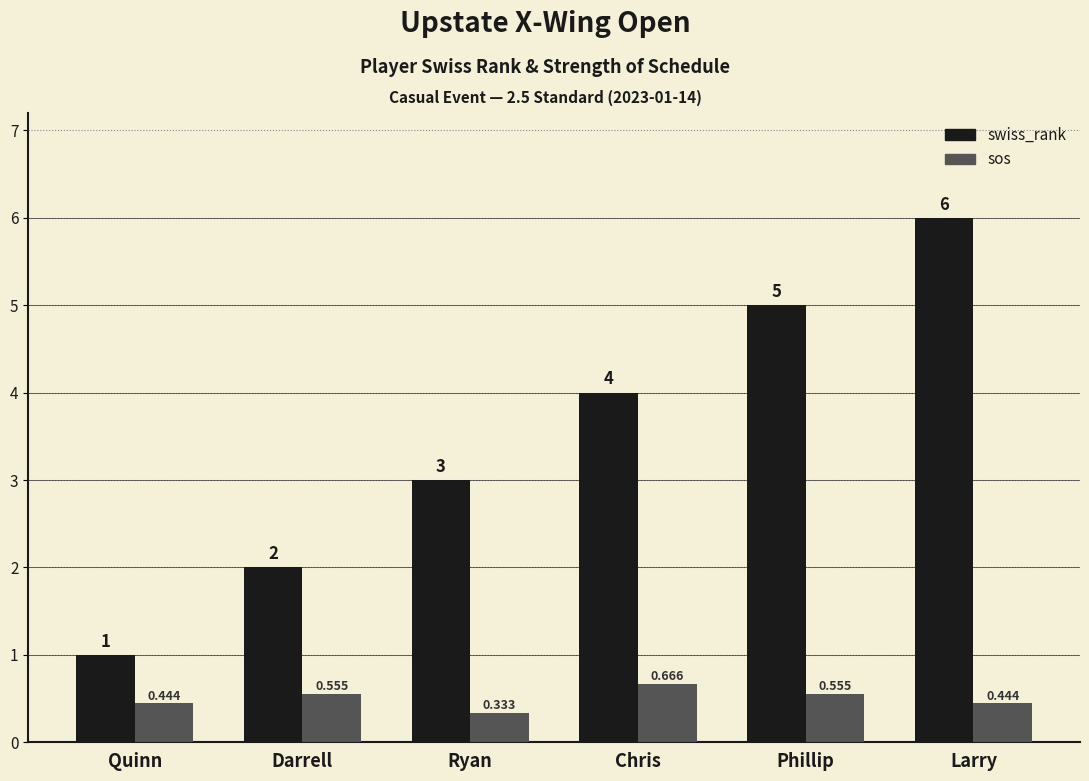

What is the label of the 5th bar from the right?

Darrell